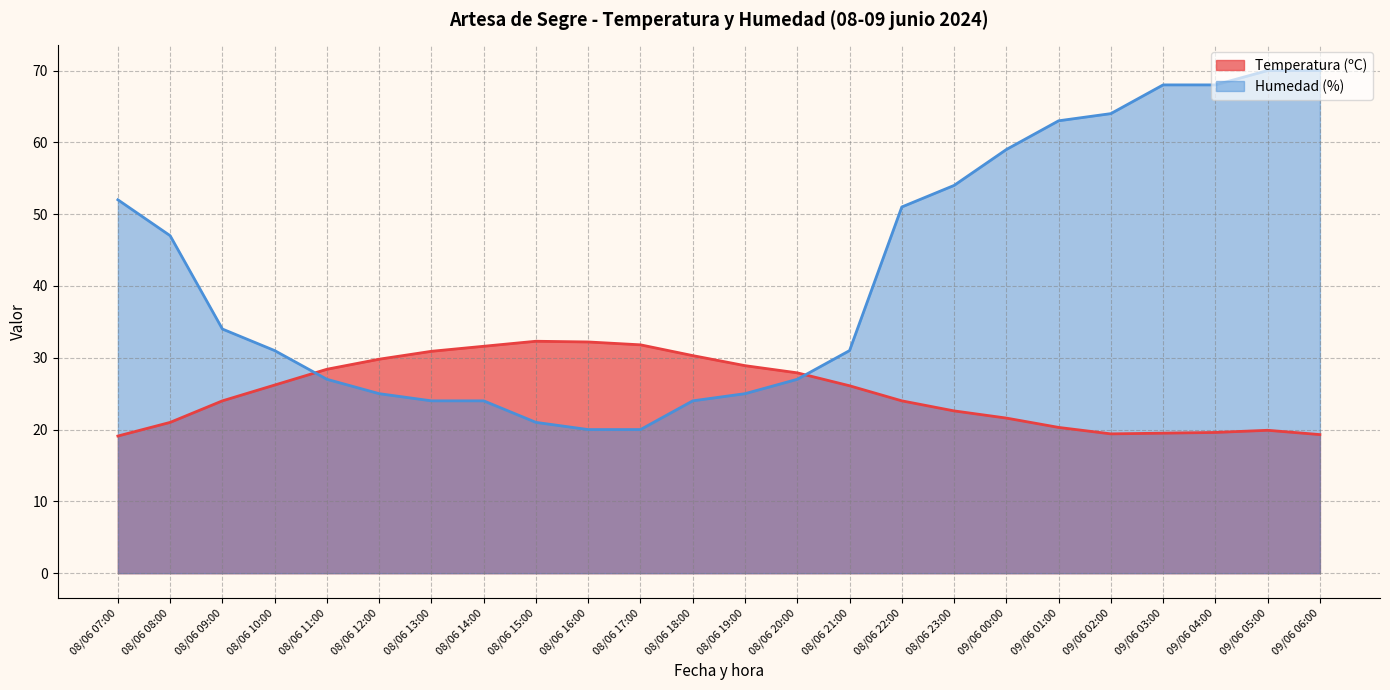

What is the difference between the highest and lowest values at 08/06 09:00?

10.0